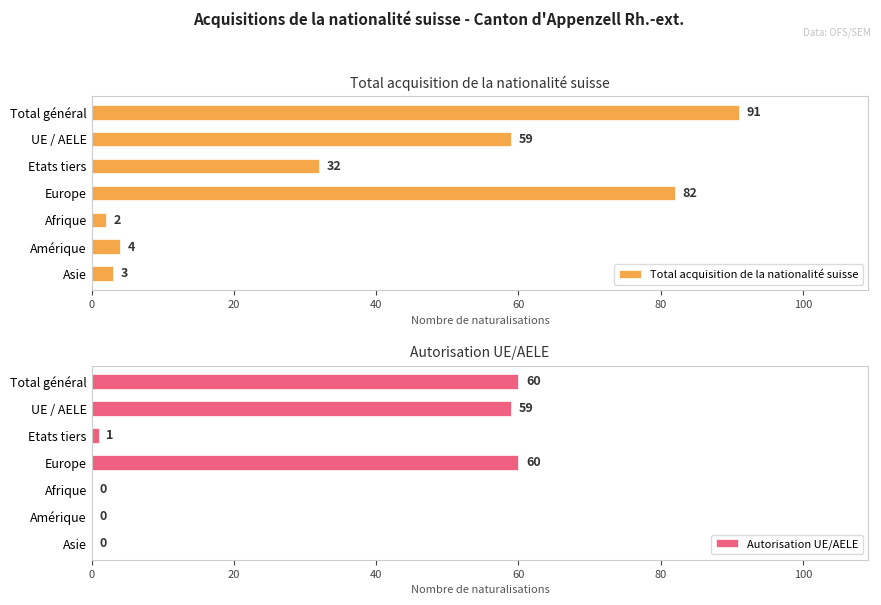

Rank the series by their average value, from highest to lowest.

Total acquisition de la nationalité suisse, Autorisation UE/AELE